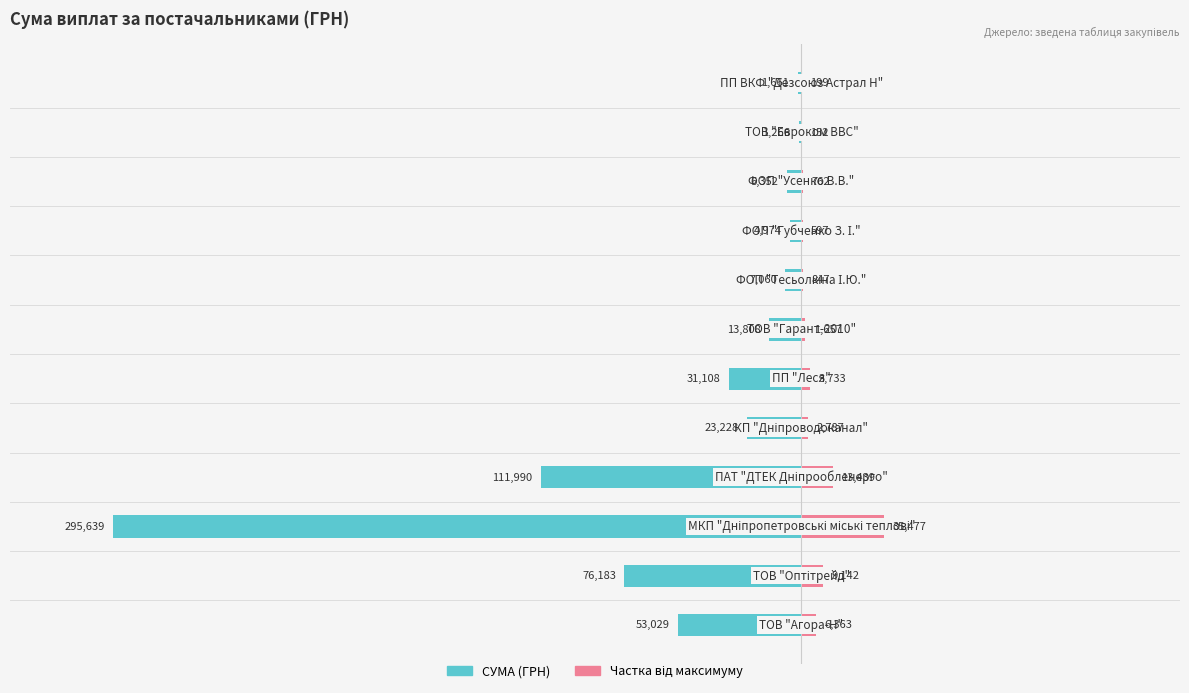

At 4, list the series in order from largest to smallest.

Частка від максимуму, СУМА (ГРН)